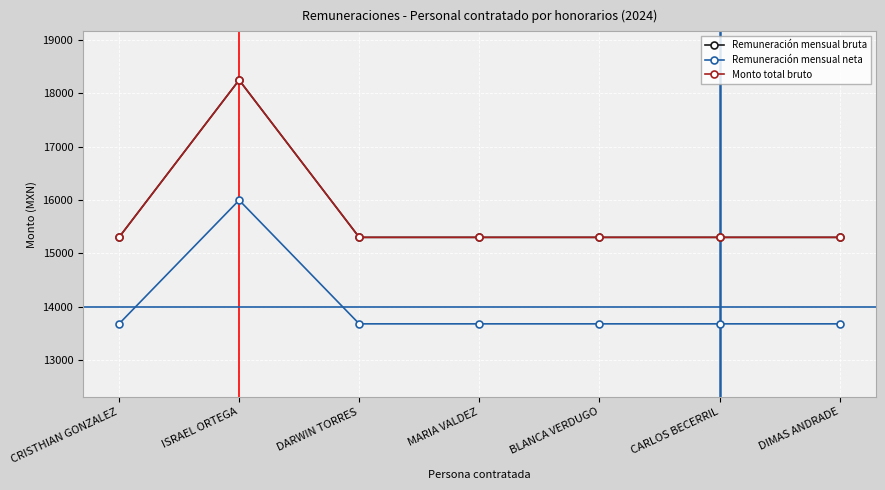

Is this an area chart (filled region under the line)?

No